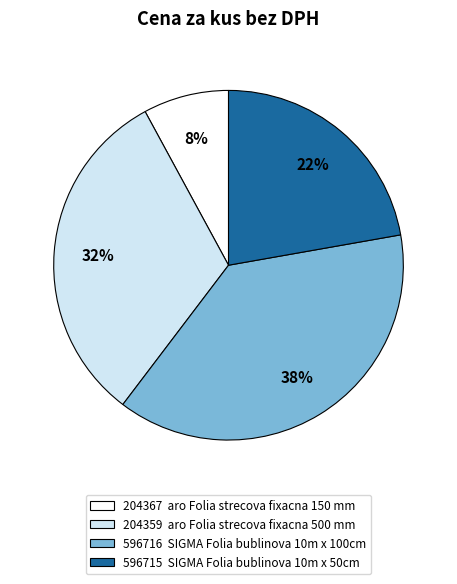

How many segments does this pie chart have?

4